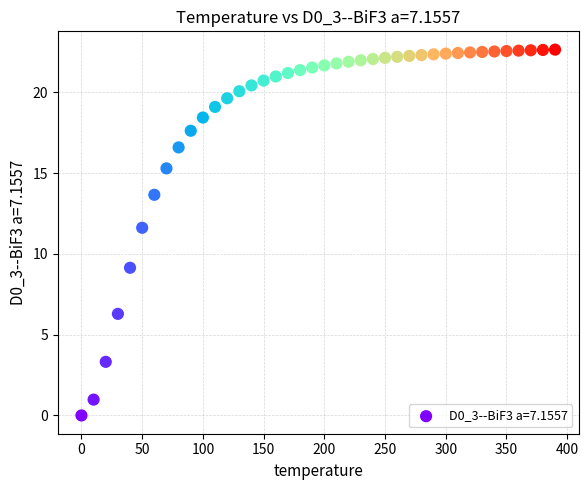

What Y value in the scatter plot is closest to 11?

11.6